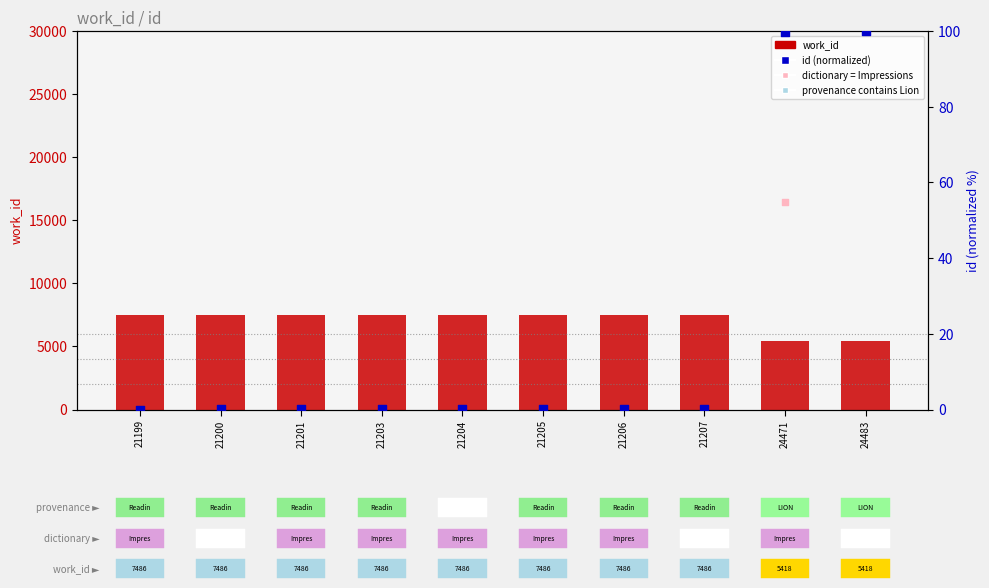

Which series contains the highest Y value?

work_id